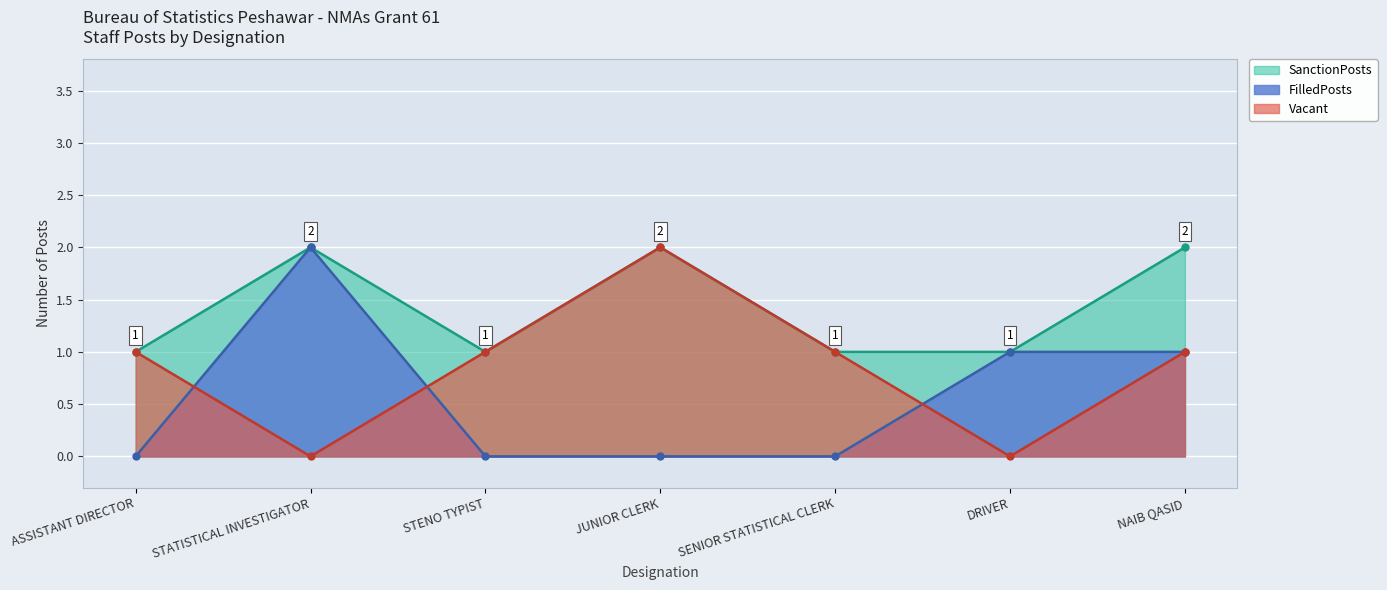

How many data points in SanctionPosts are above 1?

3